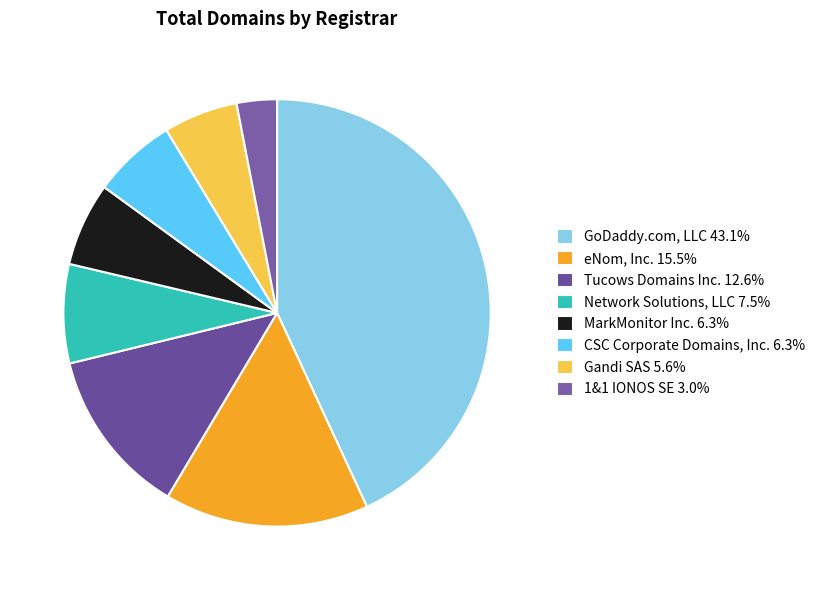

Count the number of slices in the pie.

8